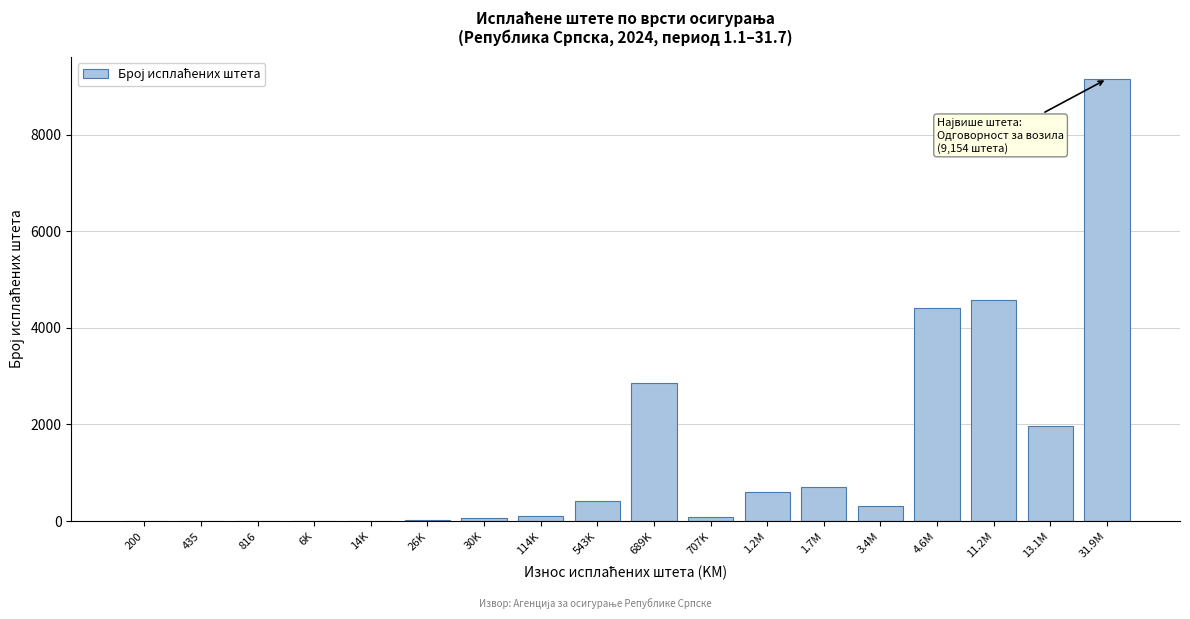

What is the change in value from 11.2M to 31.9M?

+4584